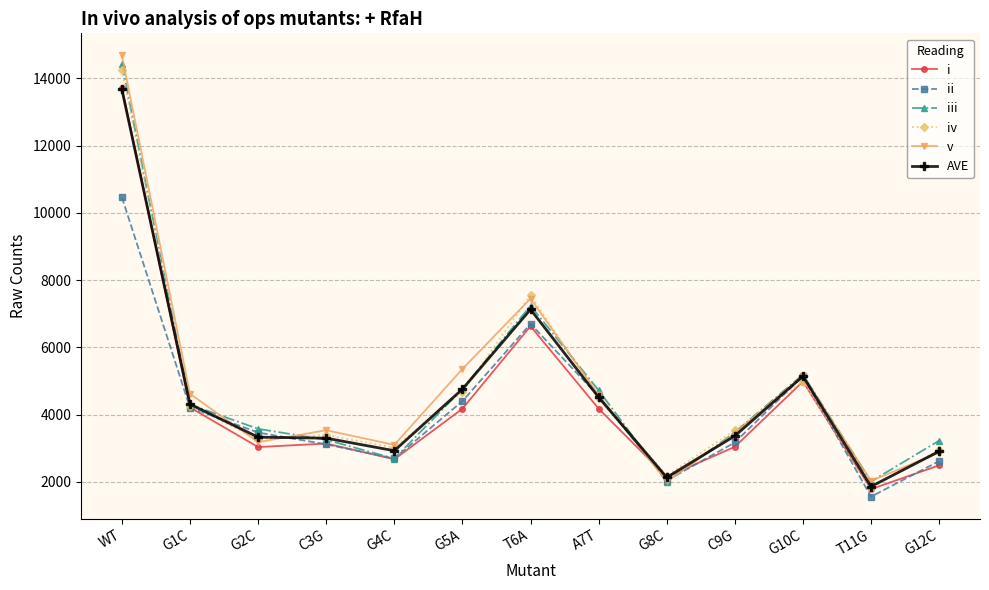

True or false: iv has more than 0 interior local peaks.

True